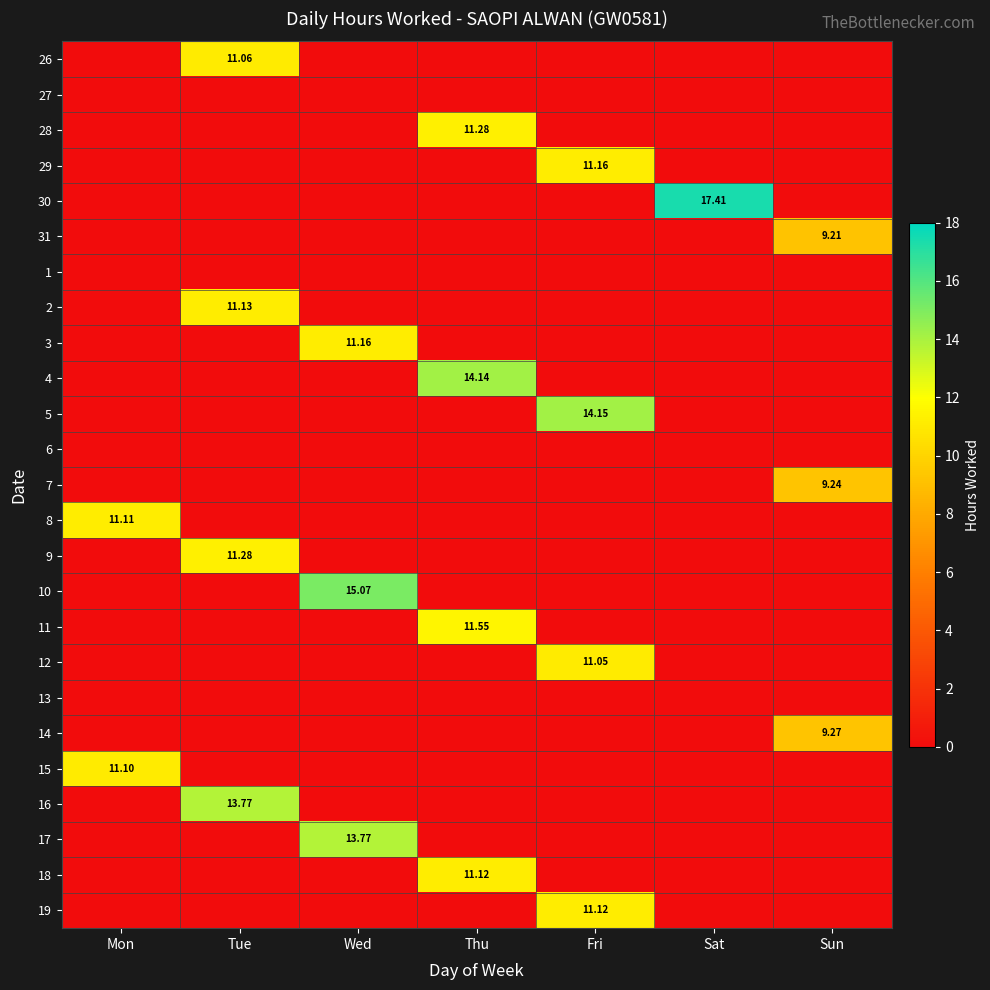

Which category has the highest value in the 4 series?

Thu